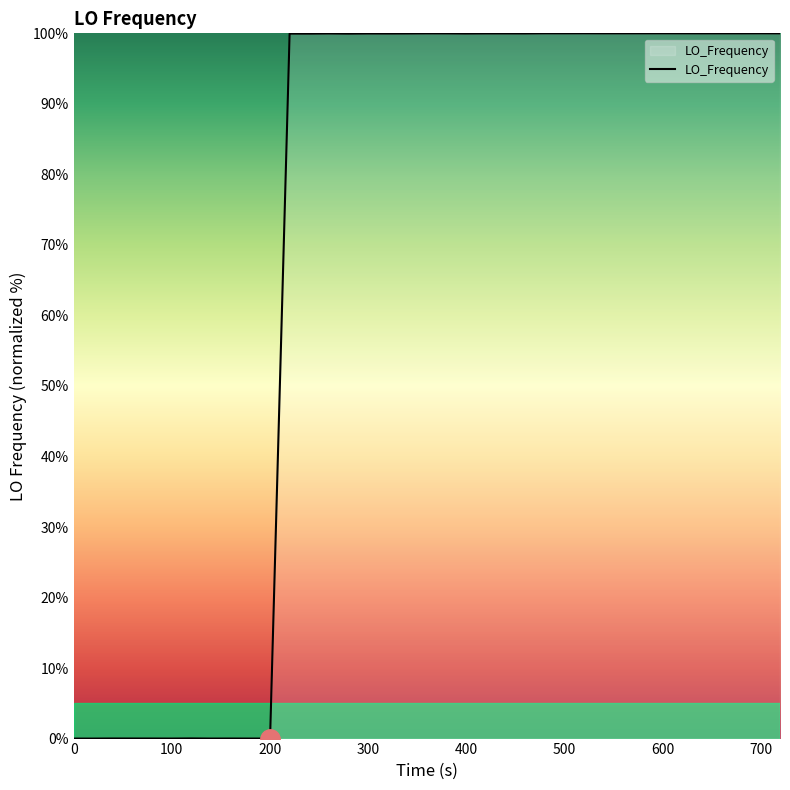

What is the greatest value displayed?

100.0